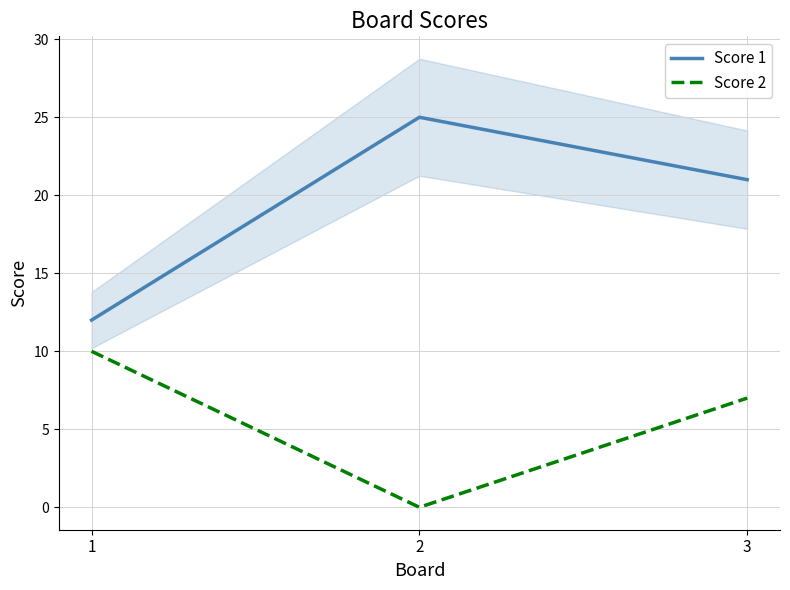

True or false: Score 2 has a value of 17 at 1.

False